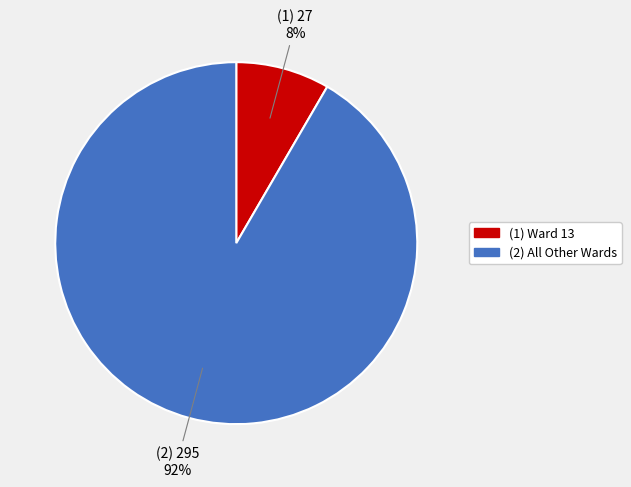

To the nearest percent, what is the average slice percentage?

50%